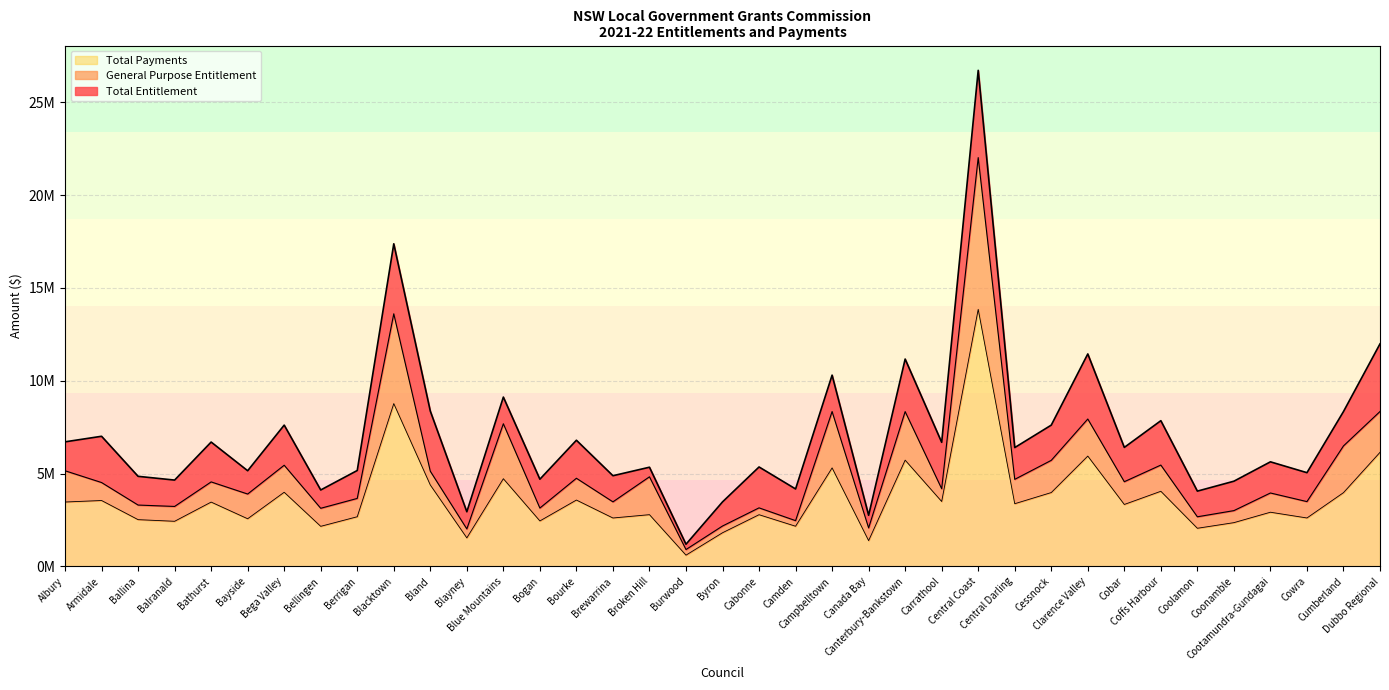

What is the average value of the Total Payments series?

3663247